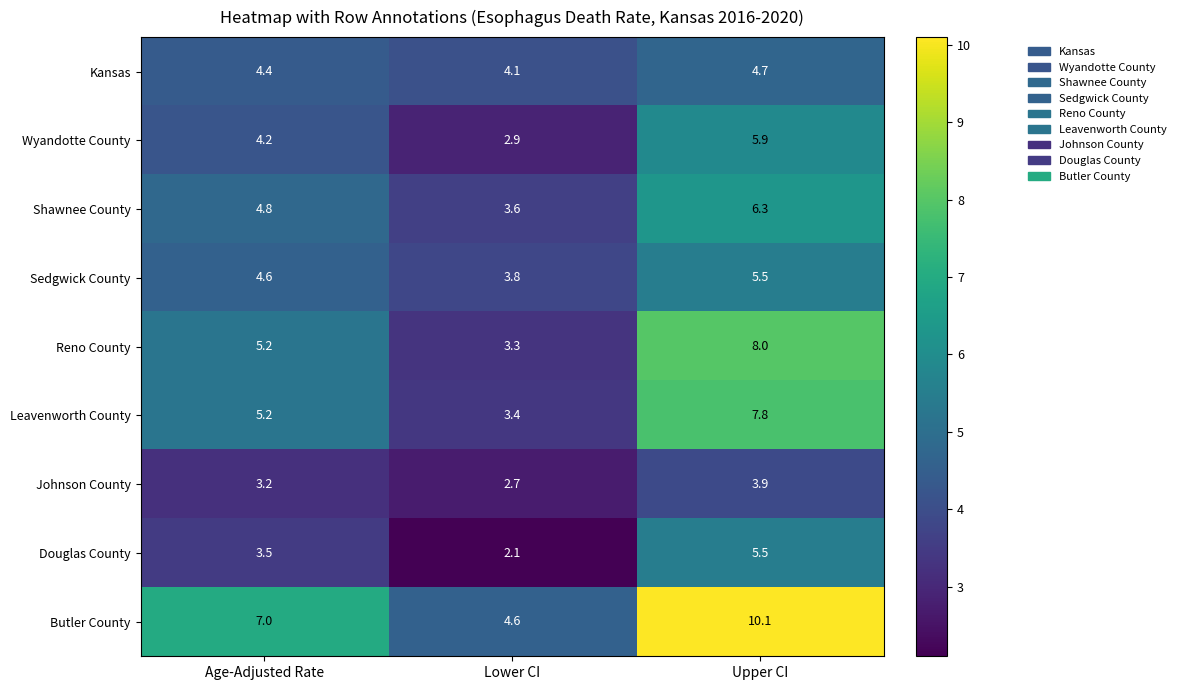

The value of Johnson County at Age-Adjusted Rate is 1.6. True or false?

False